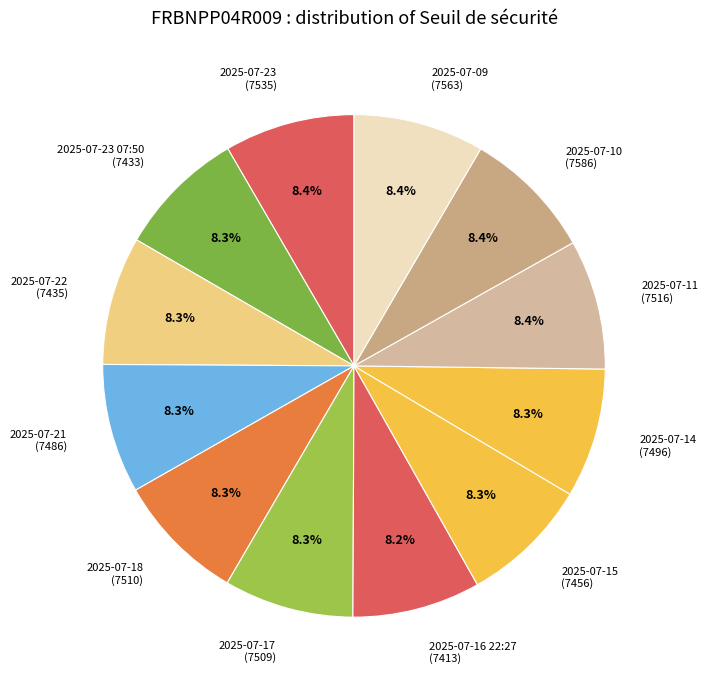

Is the sum of 2025-07-15 (7456) and 2025-07-16 22:27 (7413) greater than half?

No